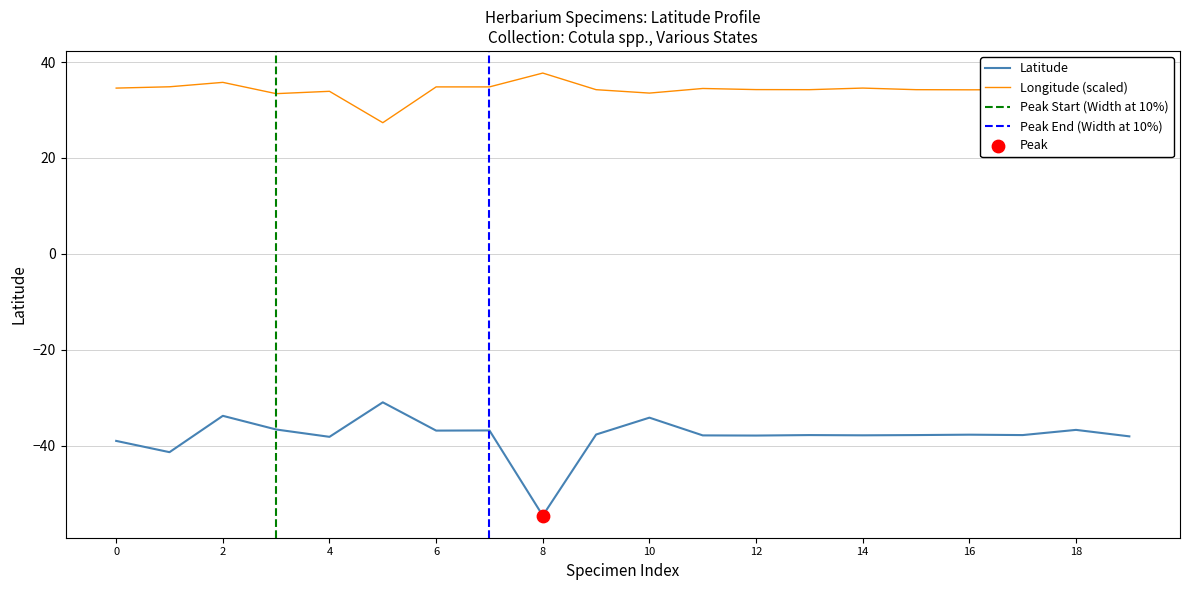

Which series has the largest total across all categories?

Longitude